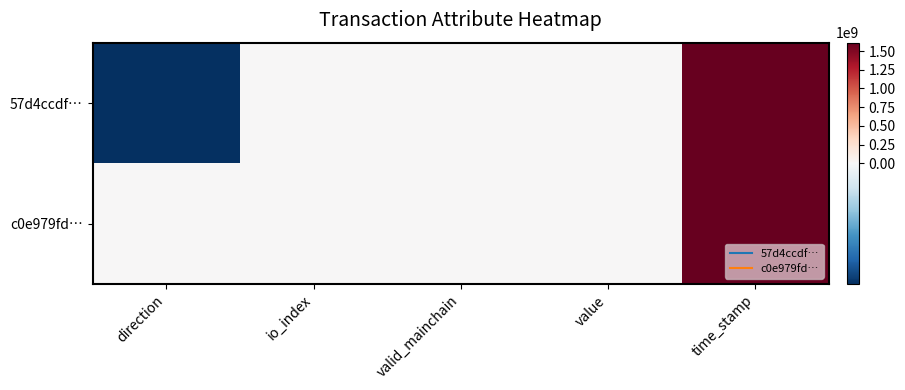

Between direction and value, which series saw the biggest shift?

57d4ccdf…